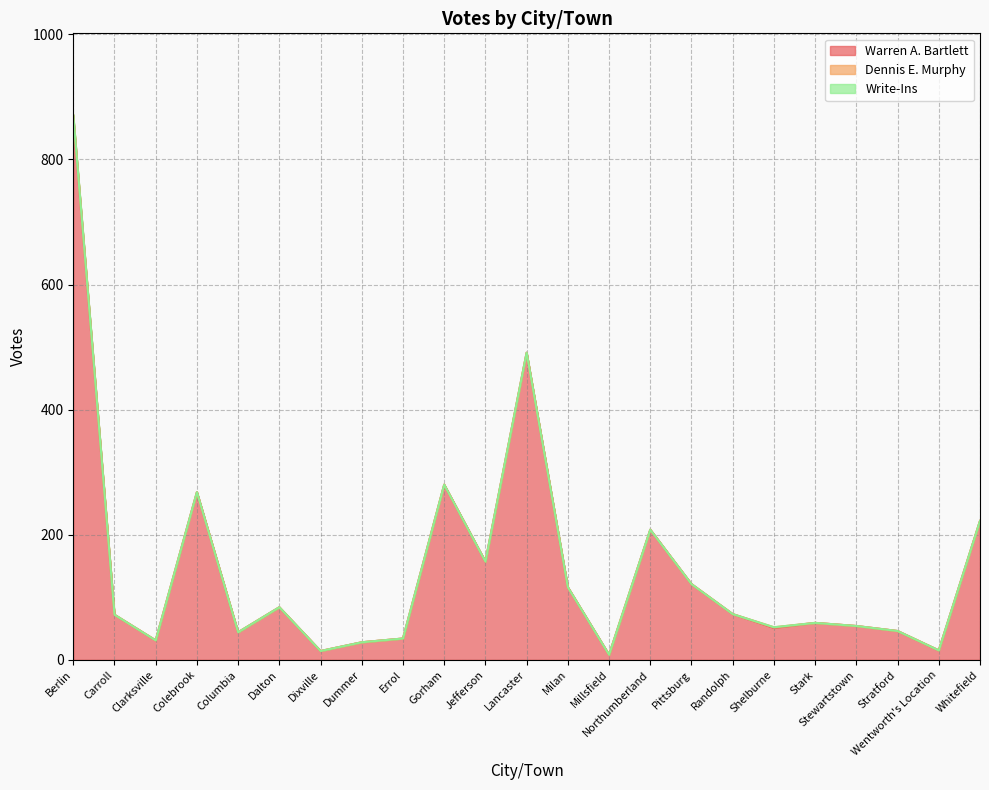

What is the highest value of the Dennis E. Murphy series?

3